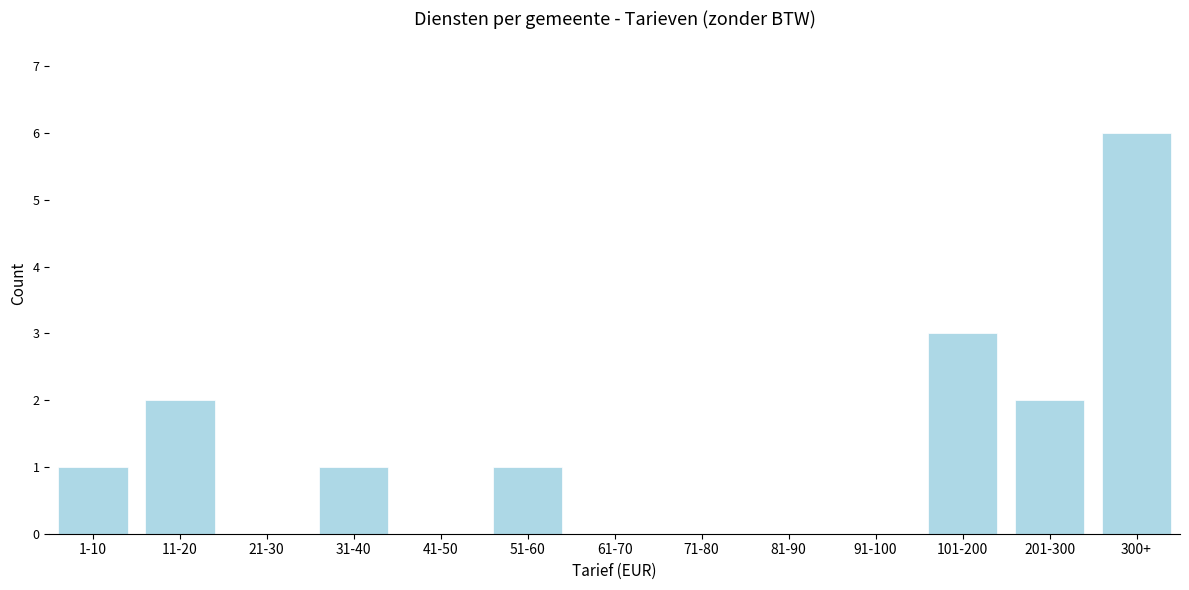

Reading left to right, list all the values displayed in this chart.

1-10=1	11-20=2	21-30=0	31-40=1	41-50=0	51-60=1	61-70=0	71-80=0	81-90=0	91-100=0	101-200=3	201-300=2	300+=6